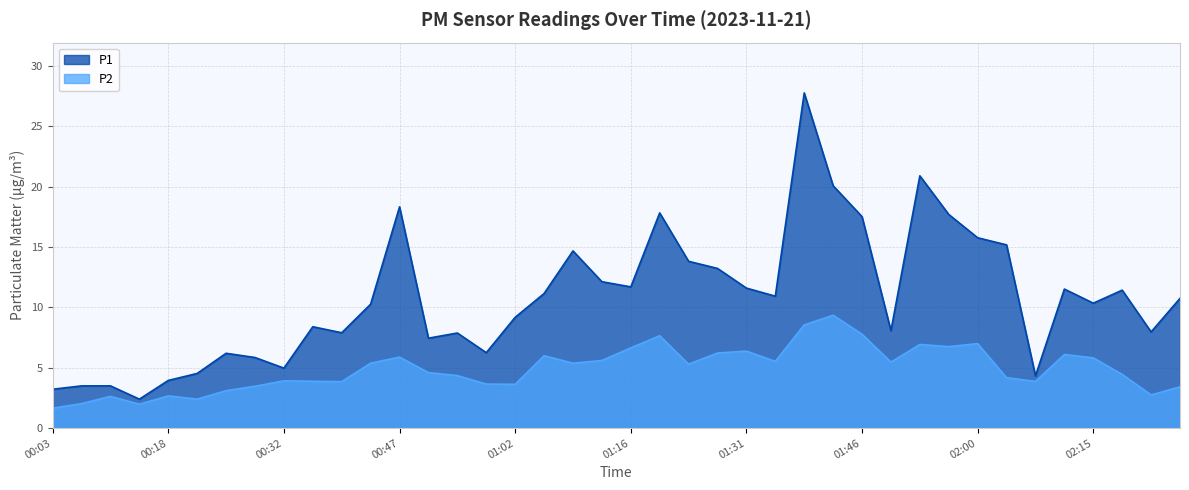

What is the label of the 11th point from the left?

00:40